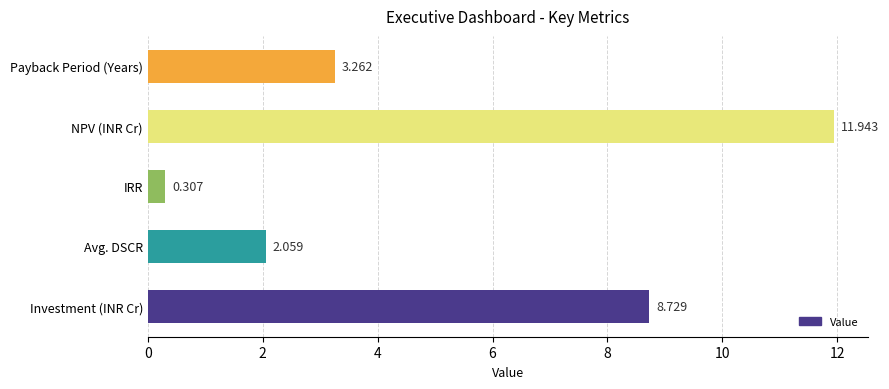

What is the sum of all values?

26.3